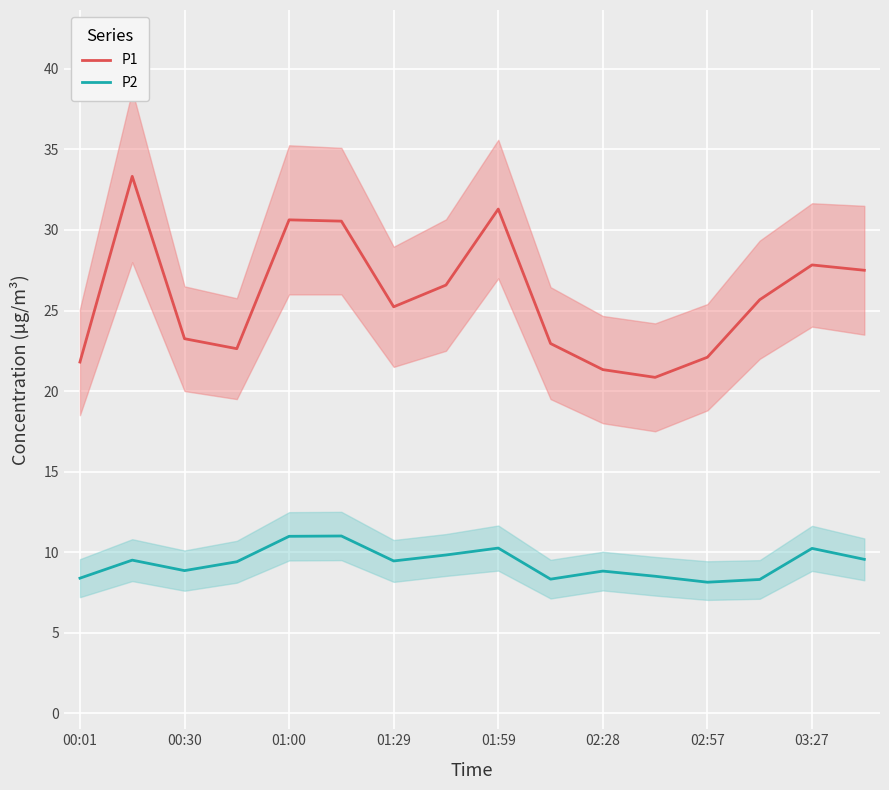

At how many categories does at least one series exceed 29?

4